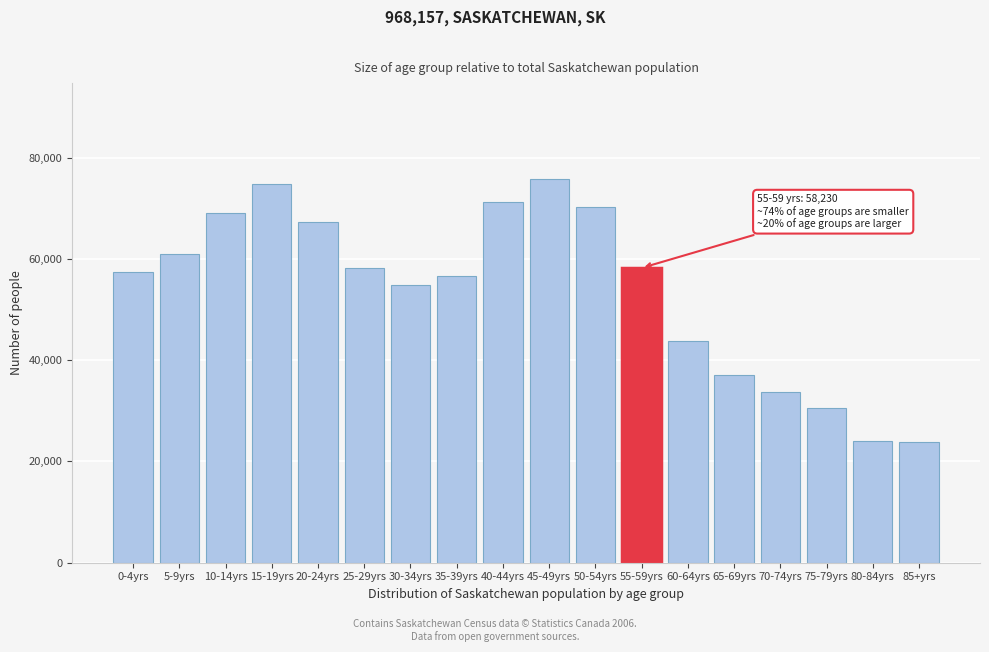

What is the ratio of the value at 45-49yrs to the value at 20-24yrs?

1.1